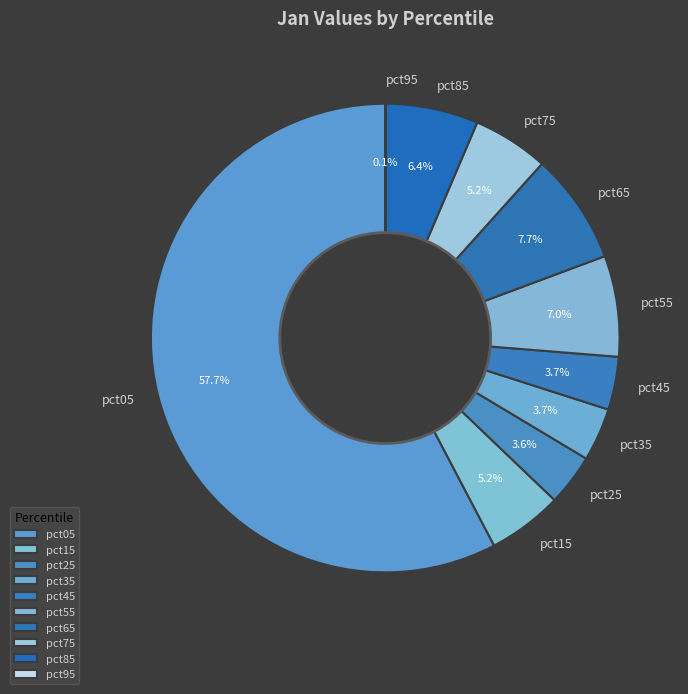

What percentage is the pct75 slice, to the nearest percent?

5%